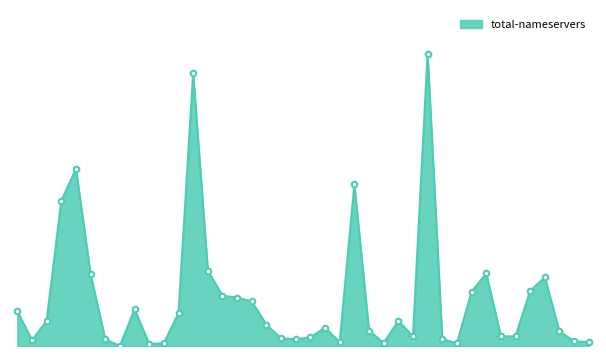

Reading left to right, extract all data points from this chart.

36	6	26	150	183	74	7	0	38	2	3	34	282	78	52	50	46	22	8	7	9	19	4	167	16	3	26	10	302	7	3	56	75	10	10	57	71	15	5	4